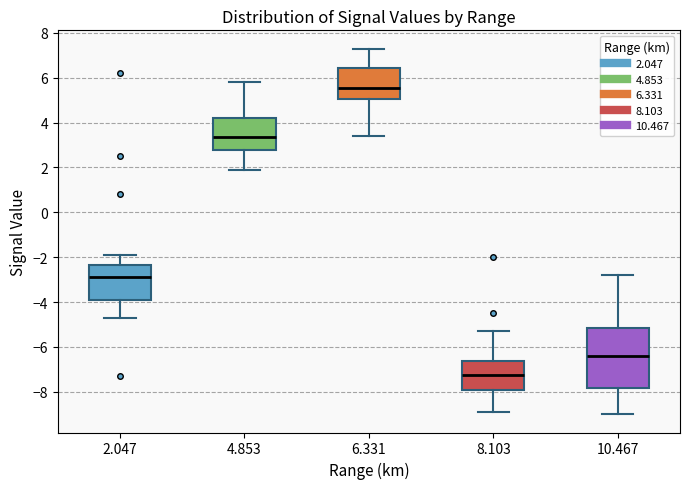

Comparing the boxes themselves (not the whiskers), which one is the tallest?

10.467